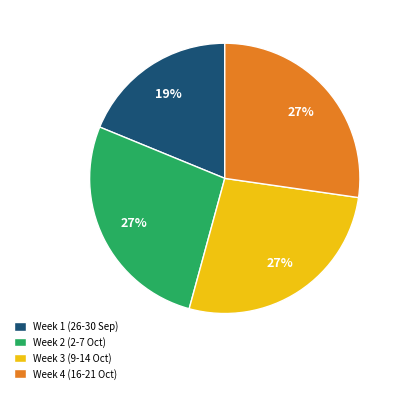

Is it true that Week 4 (16-21 Oct) is 19% of the pie?

False